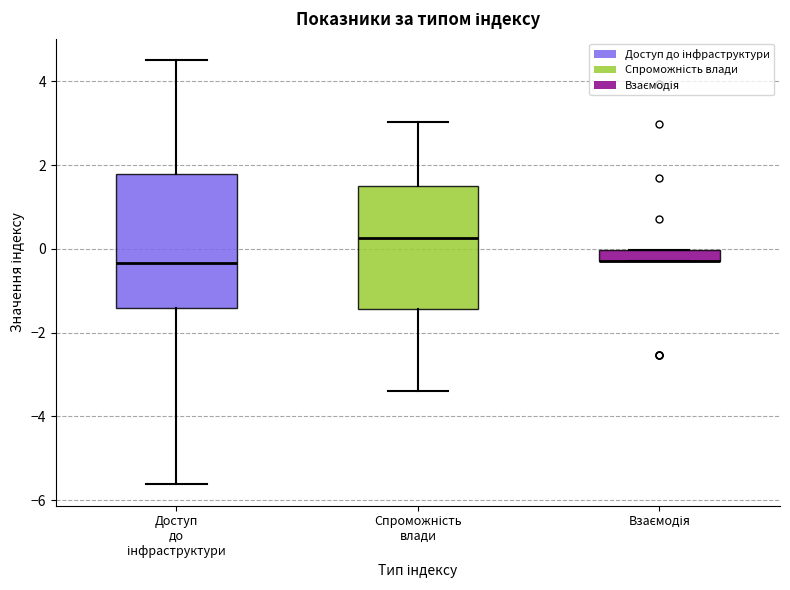

Where is the upper edge of the box for Спроможність влади on the y-axis? The values are not printed on the chart, so give them approximately, as read against the axis.

1.6